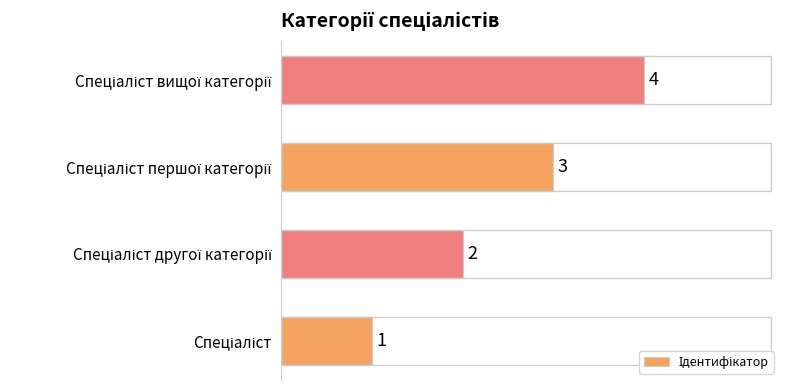

What is the sum of all values?

10